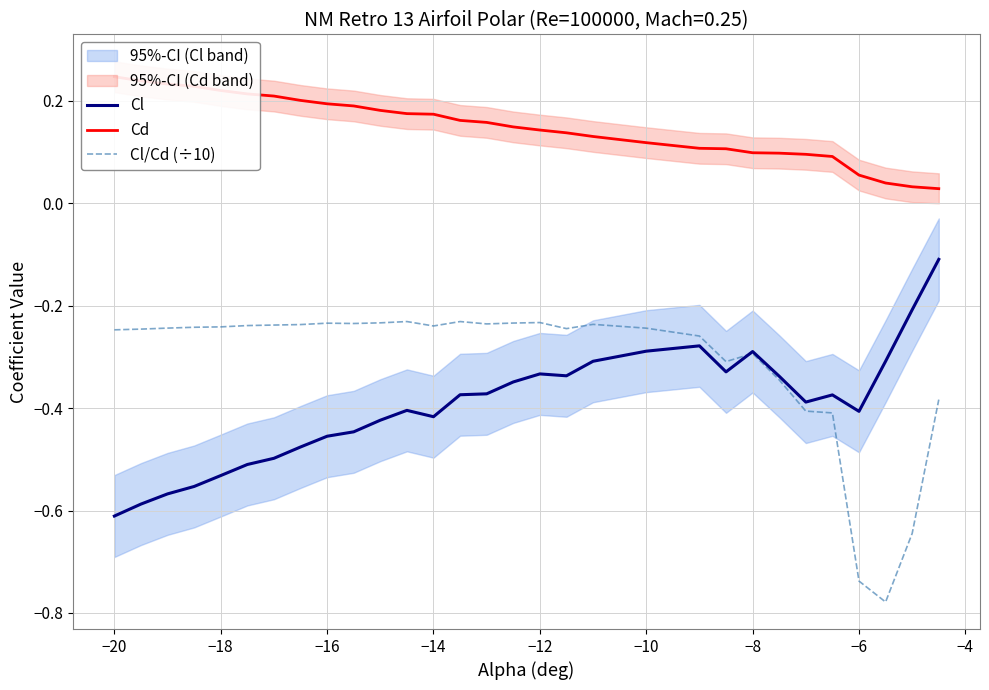

The Cl/Cd (÷10) series shows -0.1 at −8. True or false?

False